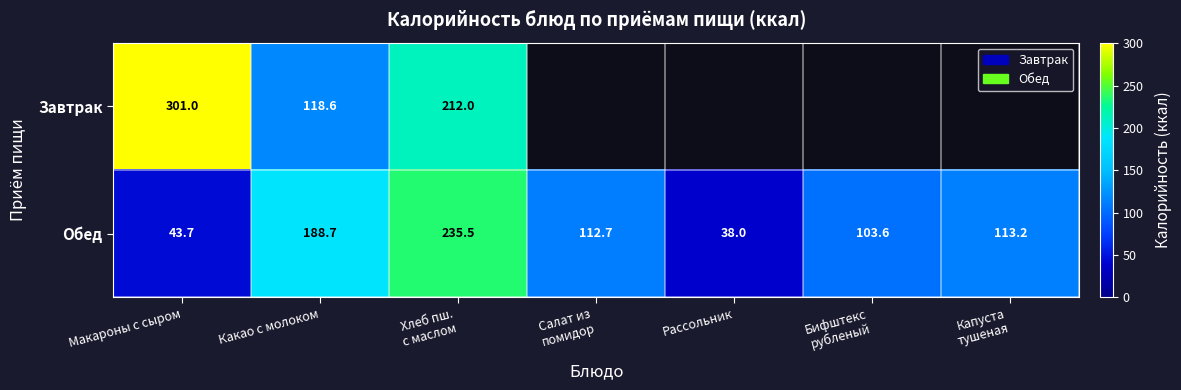

Which series changed the most between Макароны с сыром and Какао с молоком?

Завтрак